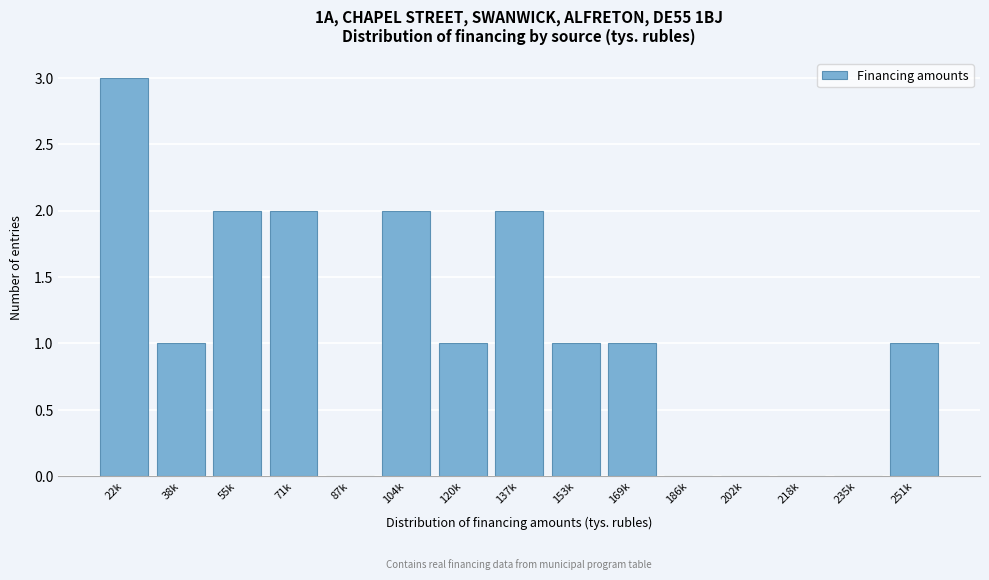

Reading left to right, extract all data points from this chart.

22k=3	38k=1	55k=2	71k=2	87k=0	104k=2	120k=1	137k=2	153k=1	169k=1	186k=0	202k=0	218k=0	235k=0	251k=1